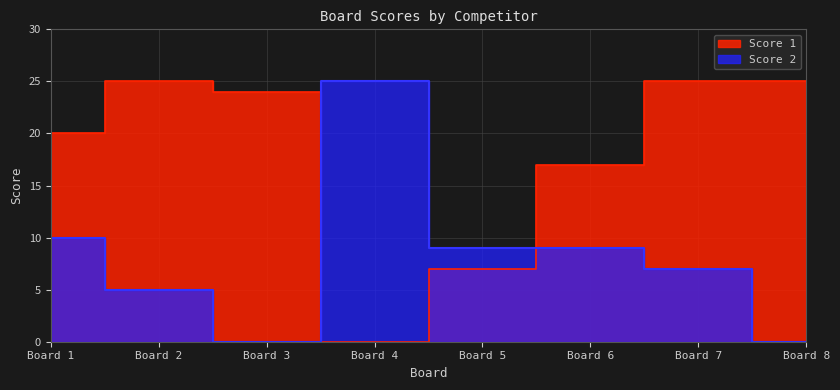

How many interior local valleys does the Score 2 series have?

1